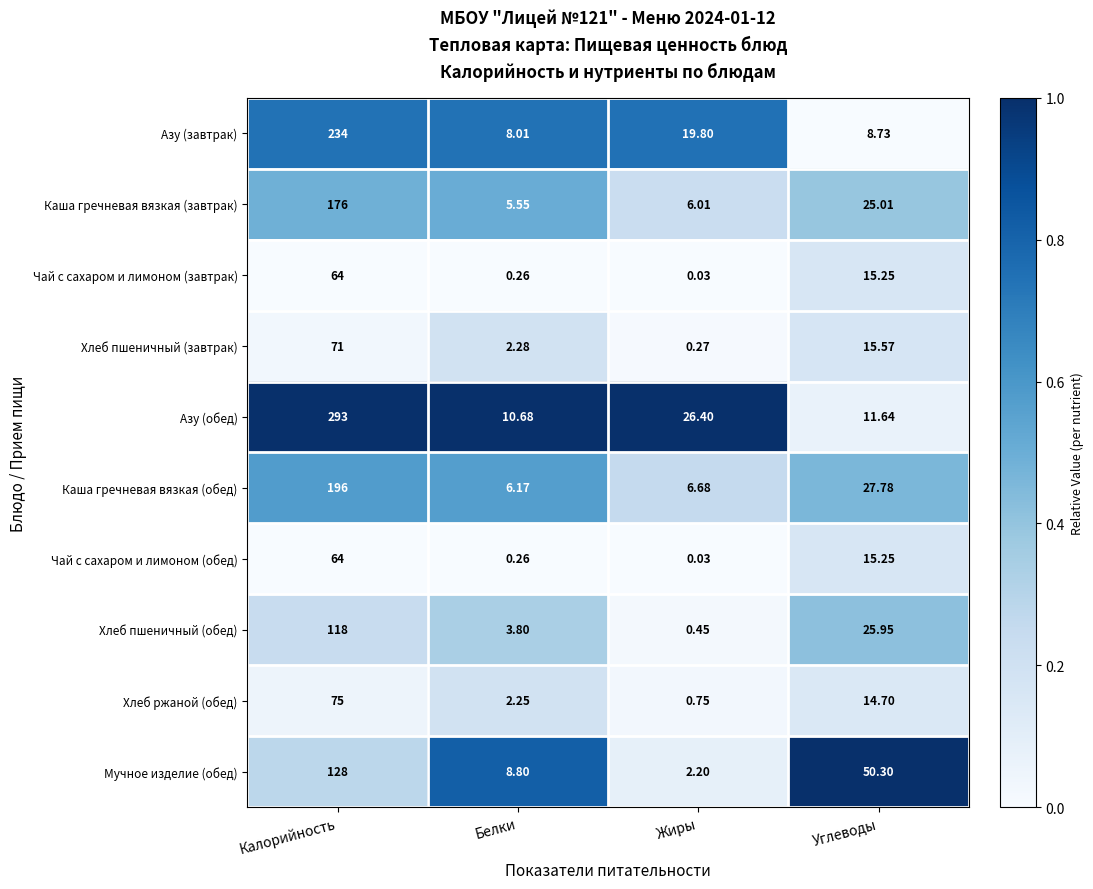

What is the difference between the highest and lowest values at Белки?

10.4